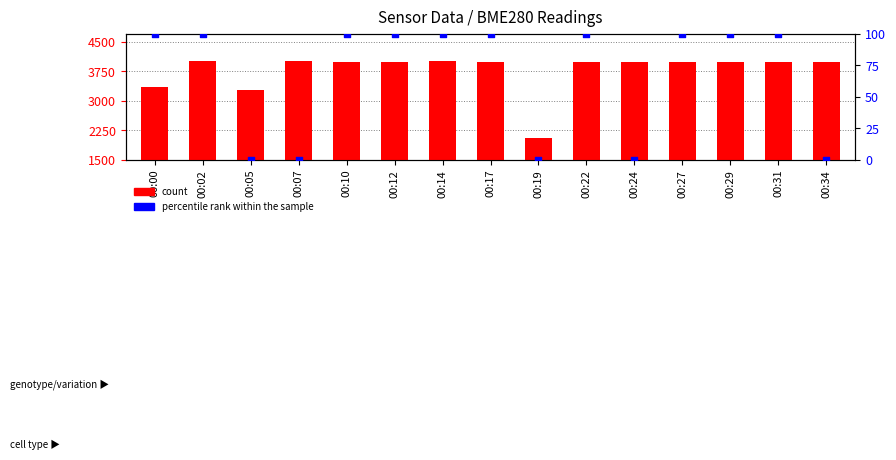

At how many categories does at least one series exceed 1900?

15